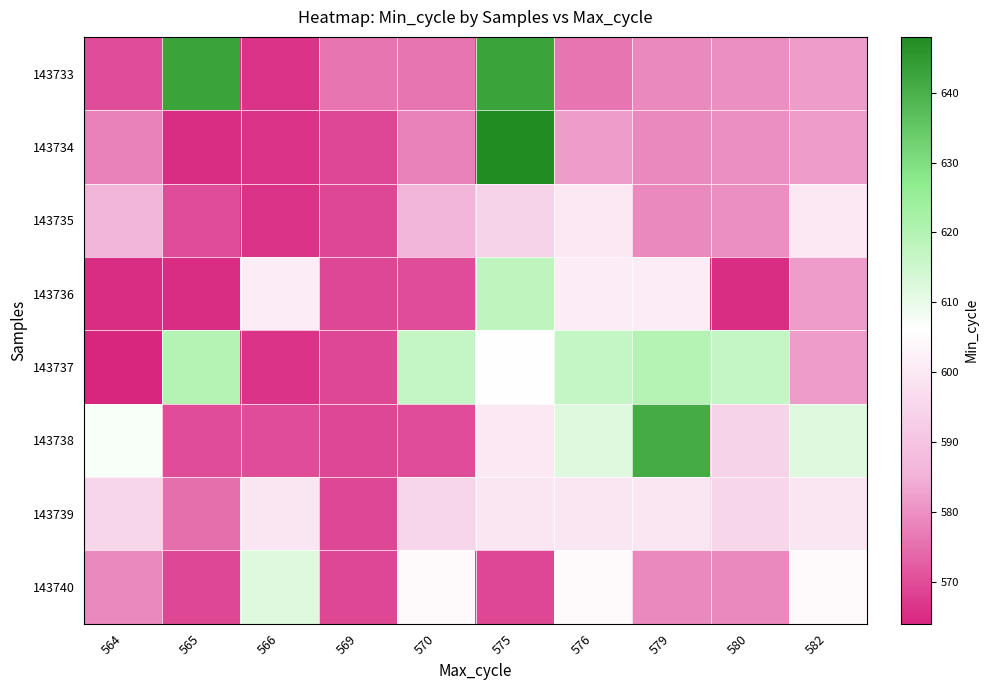

What is the greatest value displayed?

648